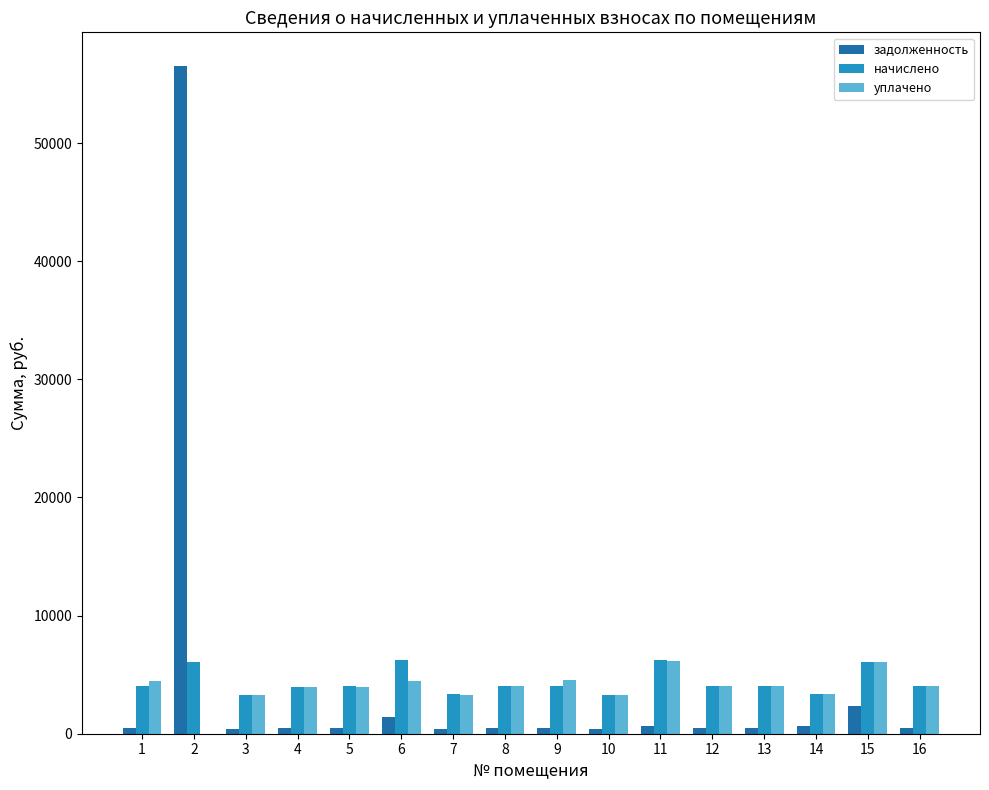

The value of начислено at 6 is 6232.9. True or false?

True